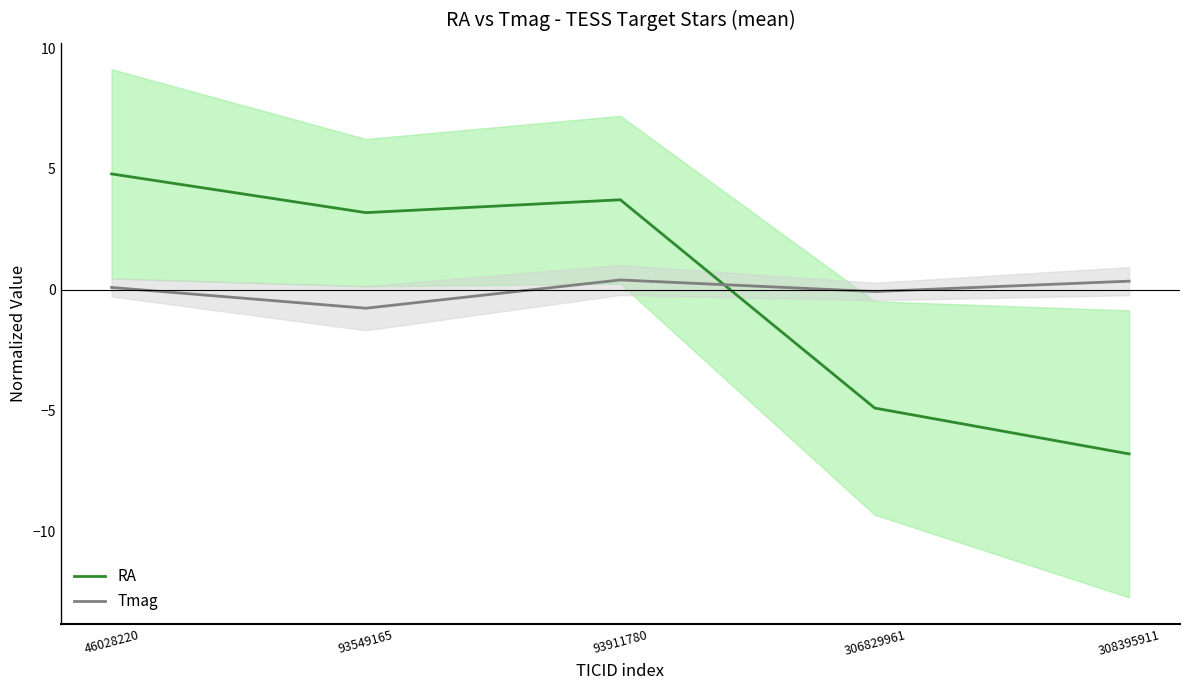

What is the value of the Tmag point at the 1st from the left?

0.1